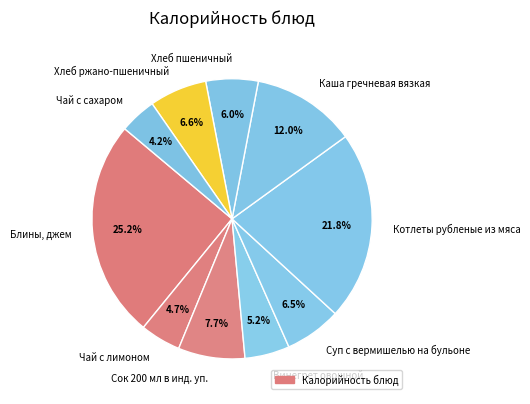

Which slice is the largest?

Блины, джем